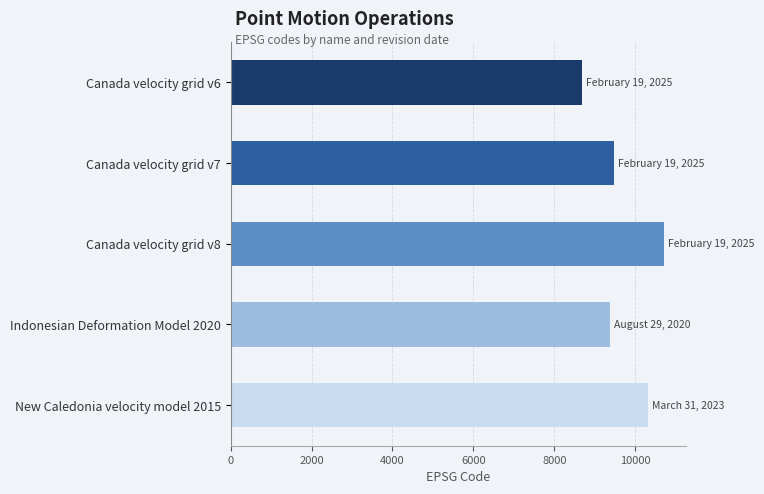

Rank the categories by value from highest to lowest.

Canada velocity grid v8, New Caledonia velocity model 2015, Canada velocity grid v7, Indonesian Deformation Model 2020, Canada velocity grid v6